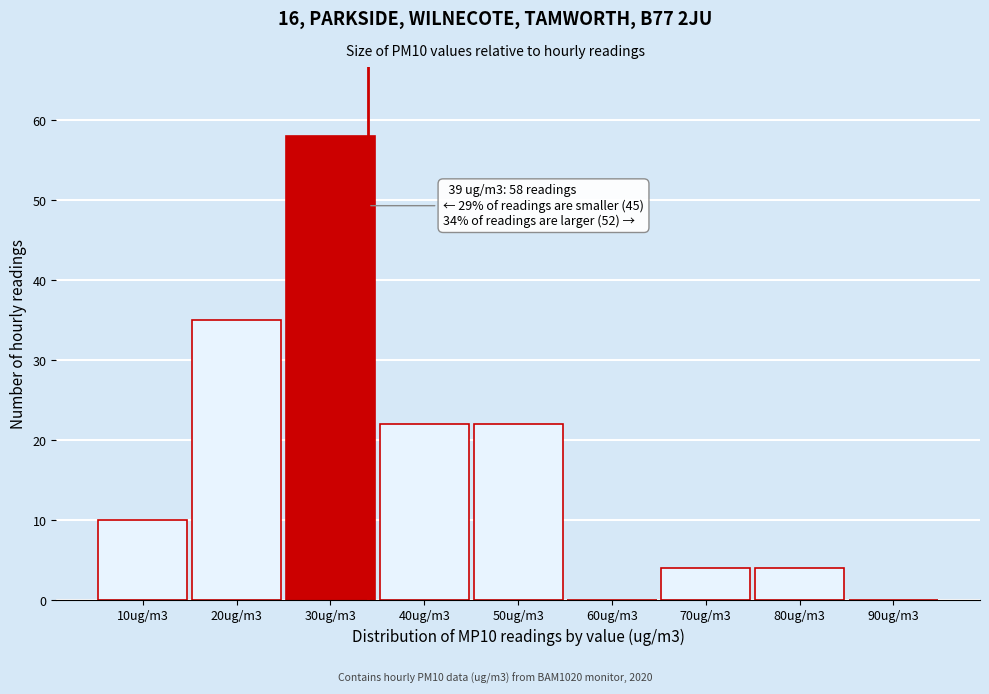

Reading left to right, transcribe all the data shown in this chart.

10ug/m3=10	20ug/m3=35	30ug/m3=58	40ug/m3=22	50ug/m3=22	60ug/m3=0	70ug/m3=4	80ug/m3=4	90ug/m3=0